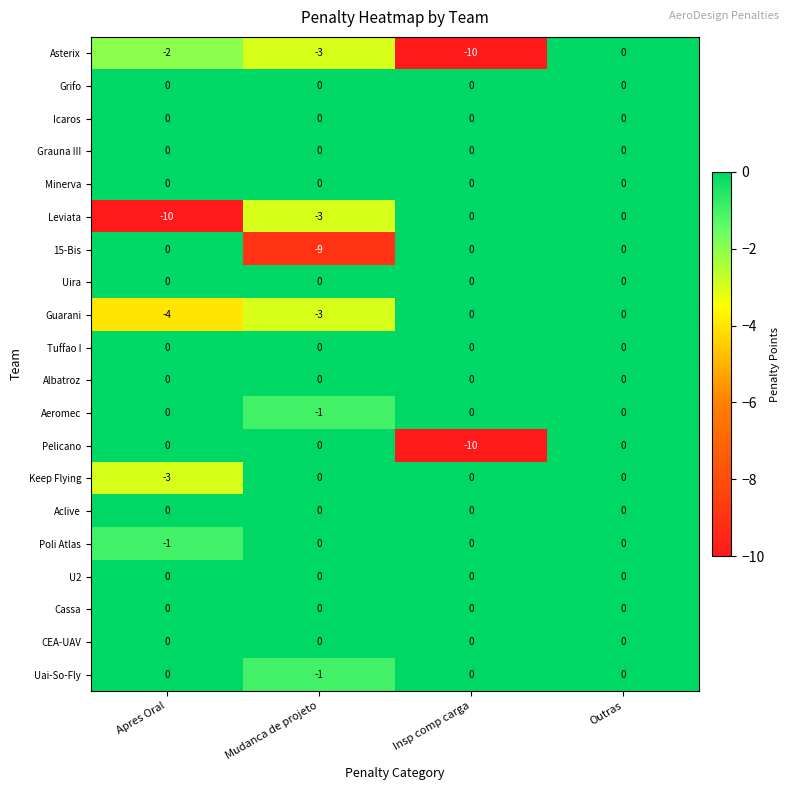

At which category is the sum across all series the highest?

Outras